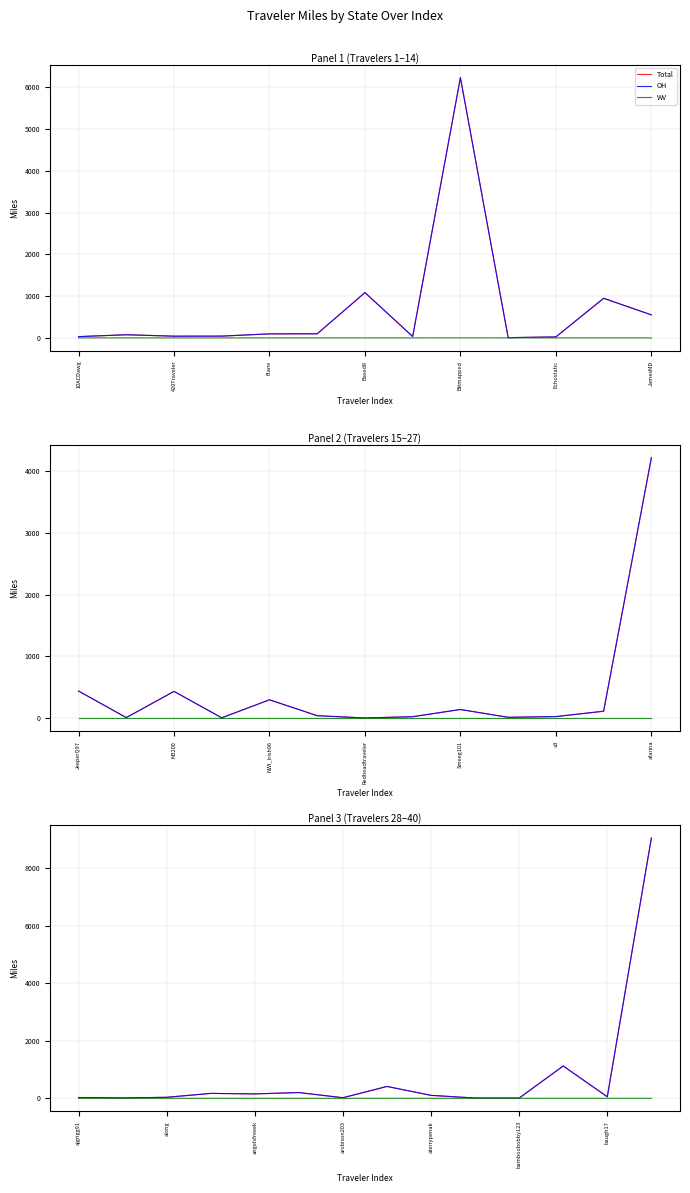

True or false: WV and Total cross at least once.

False